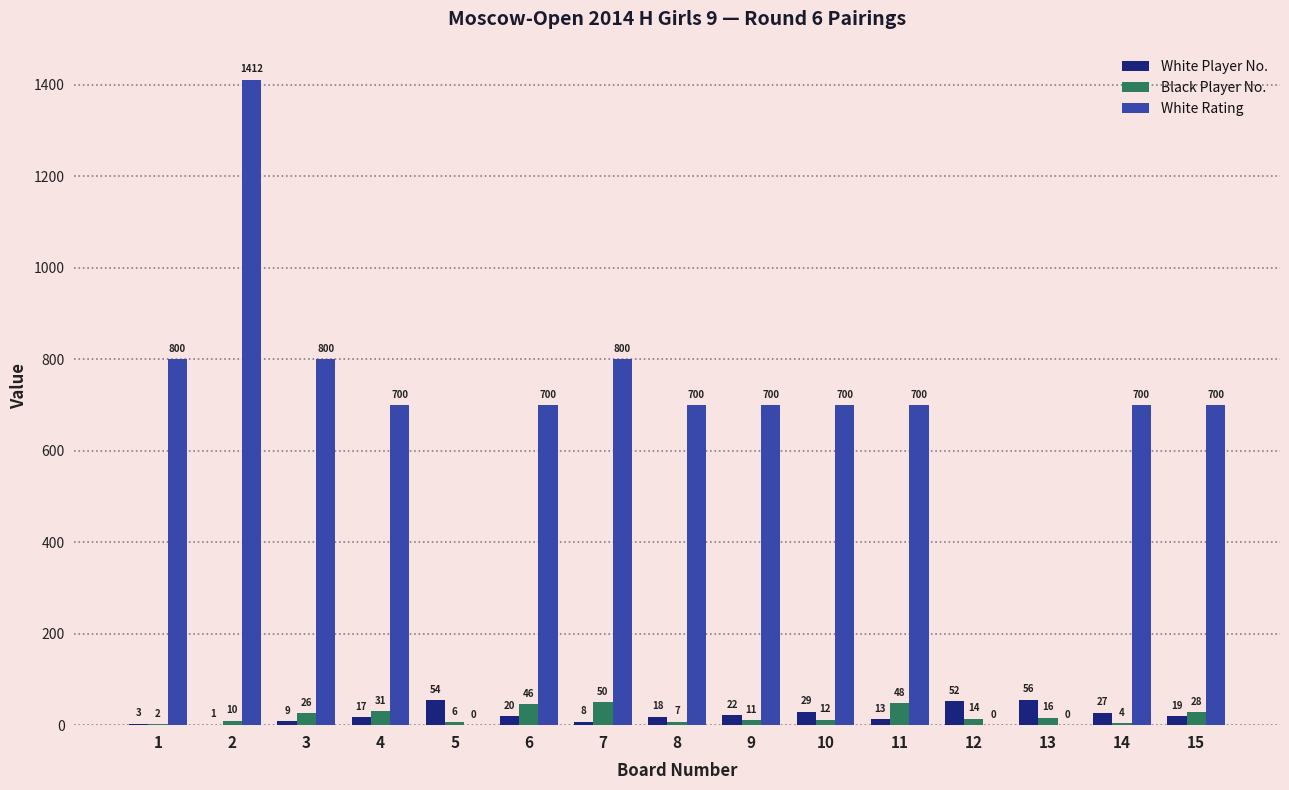

Reading right to left, list all the values displayed in this chart.

White Player No.: 19	27	56	52	13	29	22	18	8	20	54	17	9	1	3
Black Player No.: 28	4	16	14	48	12	11	7	50	46	6	31	26	10	2
White Rating: 700	700	0	0	700	700	700	700	800	700	0	700	800	1412	800